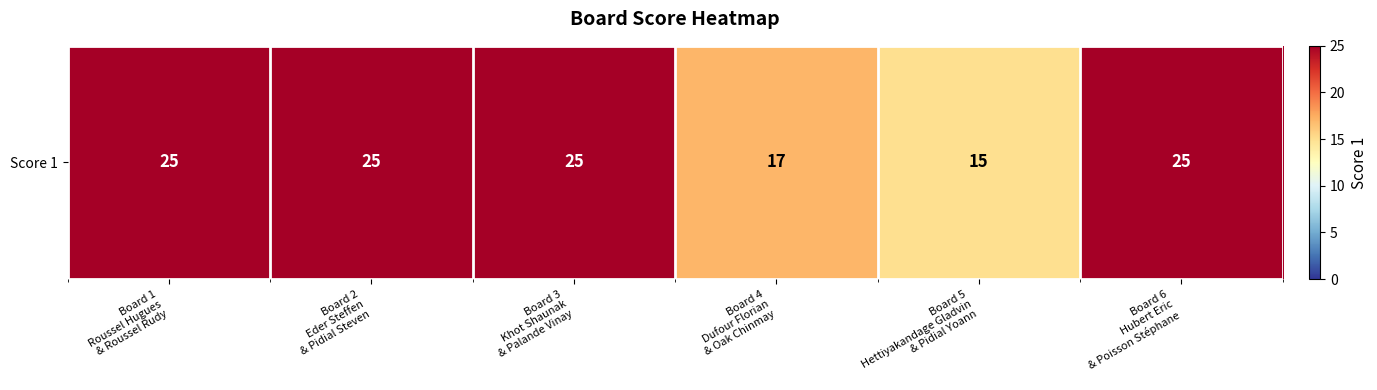

How many distinct data groups are displayed?

1